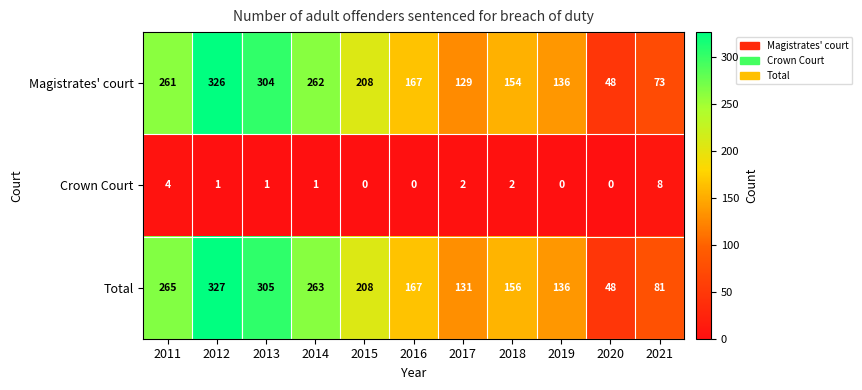

Which series has the largest total across all categories?

Total